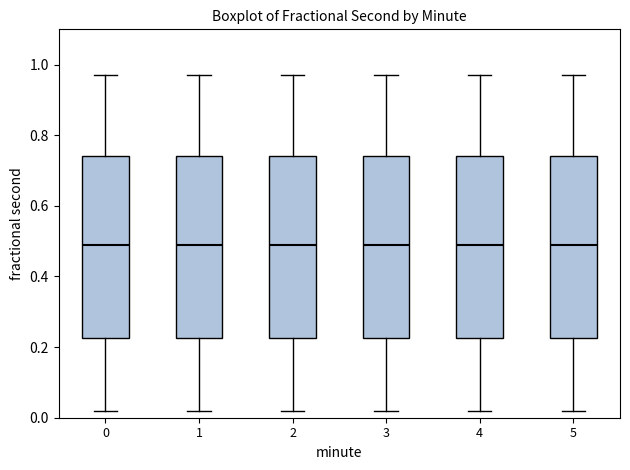

Where does the lower whisker of the box at x = 5 end on the y-axis? The values are not printed on the chart, so give them approximately, as read against the axis.

0.02